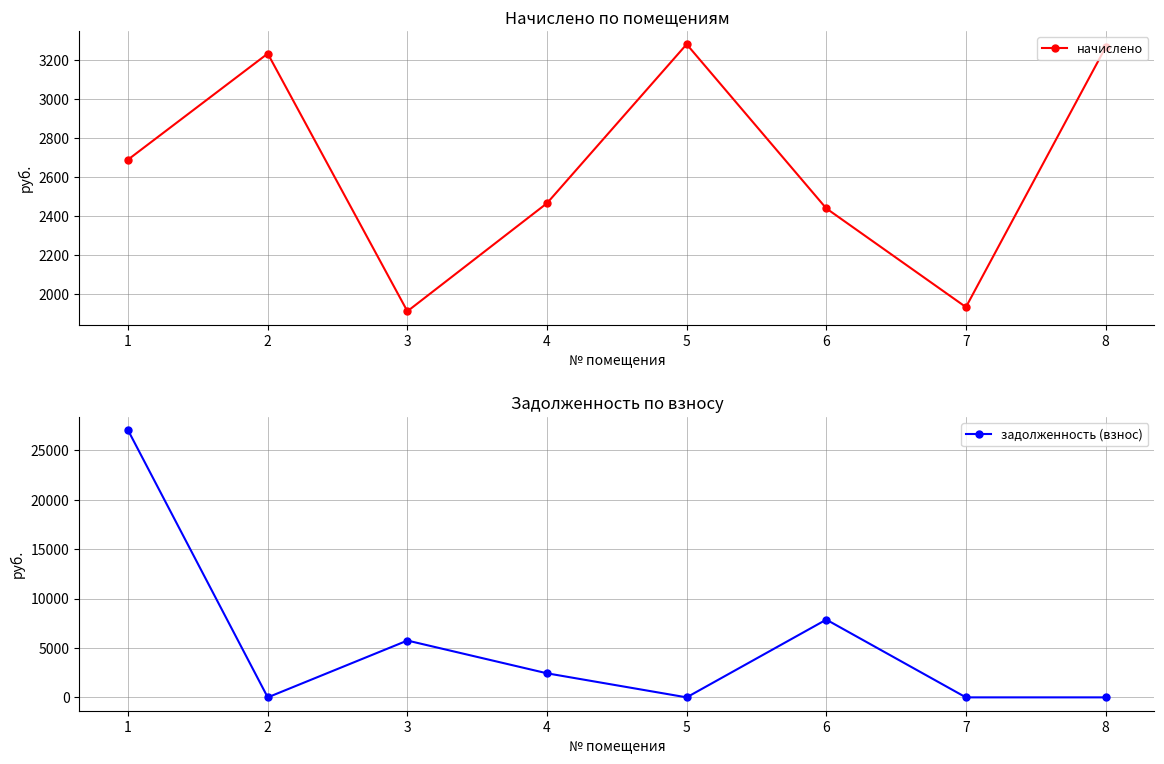

What are all the series names shown in the legend?

начислено, задолженность (взнос)